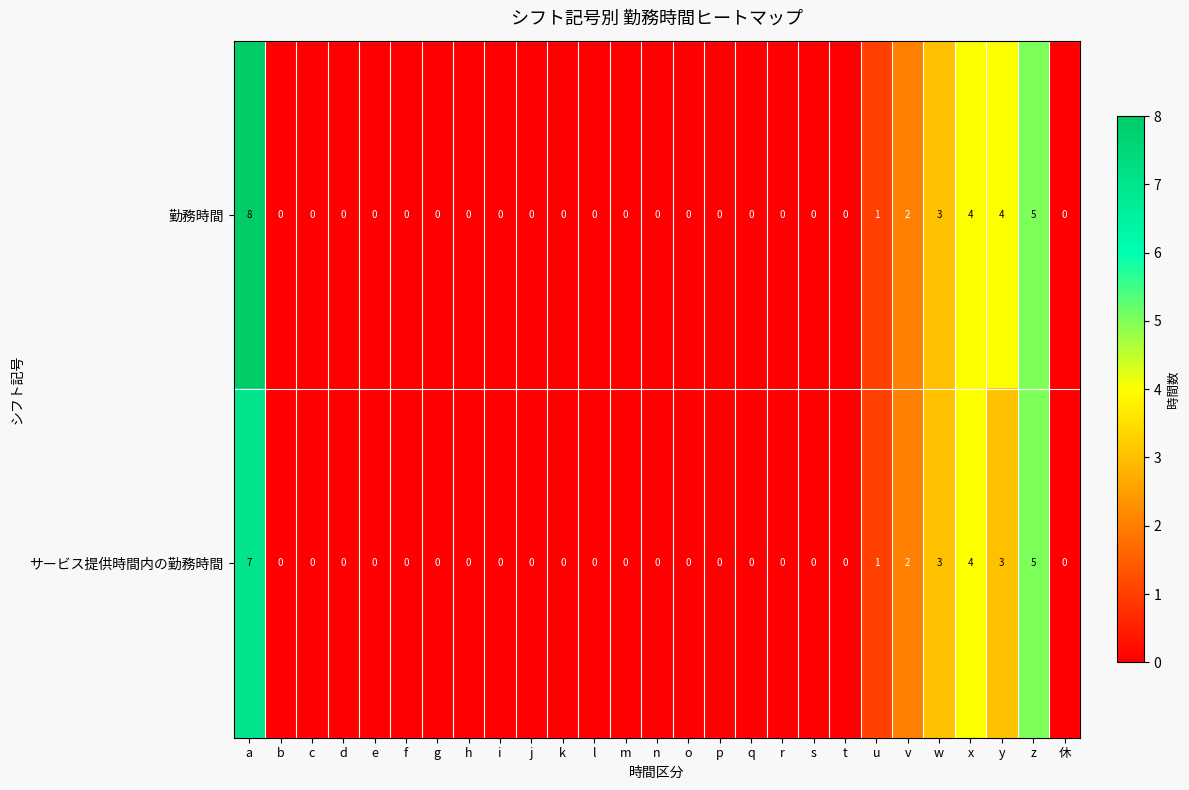

How many 勤務時間 values are between 0 and 1?

21